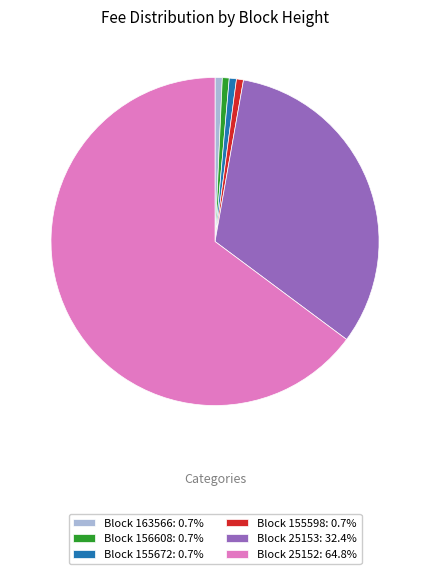

Does Block 25152: 64.8% represent more than half of the total?

Yes